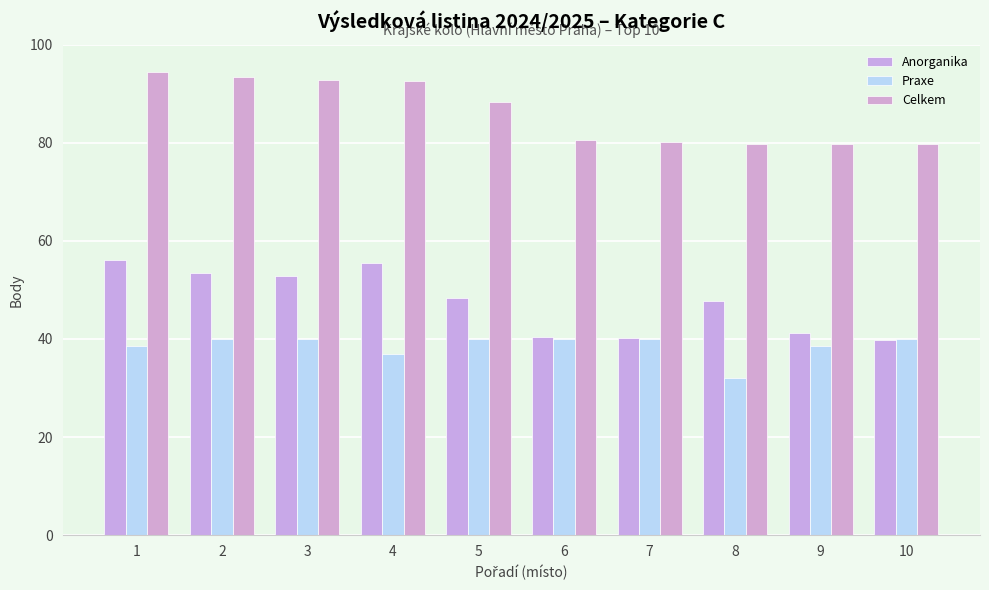

The Praxe series shows 40.0 at 2. True or false?

True